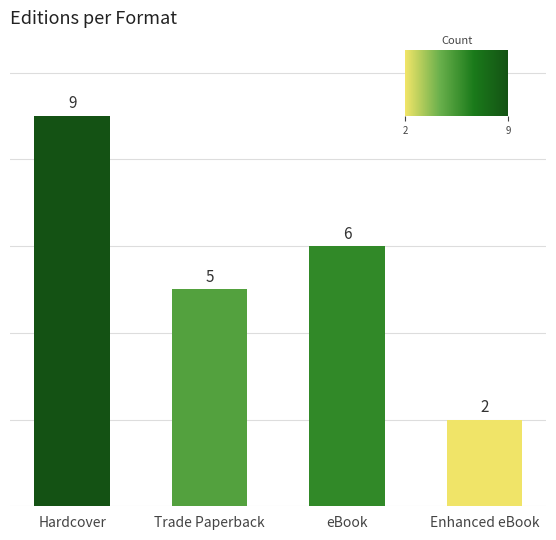

Rank the categories by value from highest to lowest.

Hardcover, eBook, Trade Paperback, Enhanced eBook